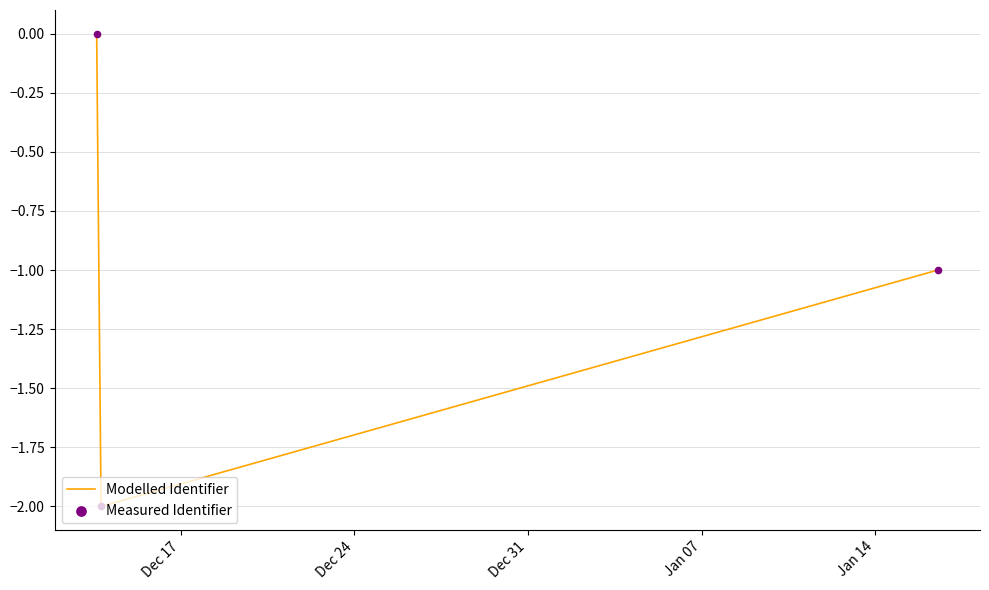

What is the sum of all values?

-3